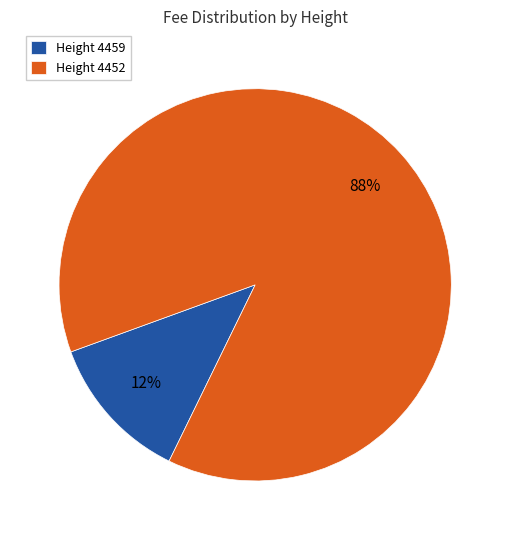

Which slice is the largest?

Height 4452